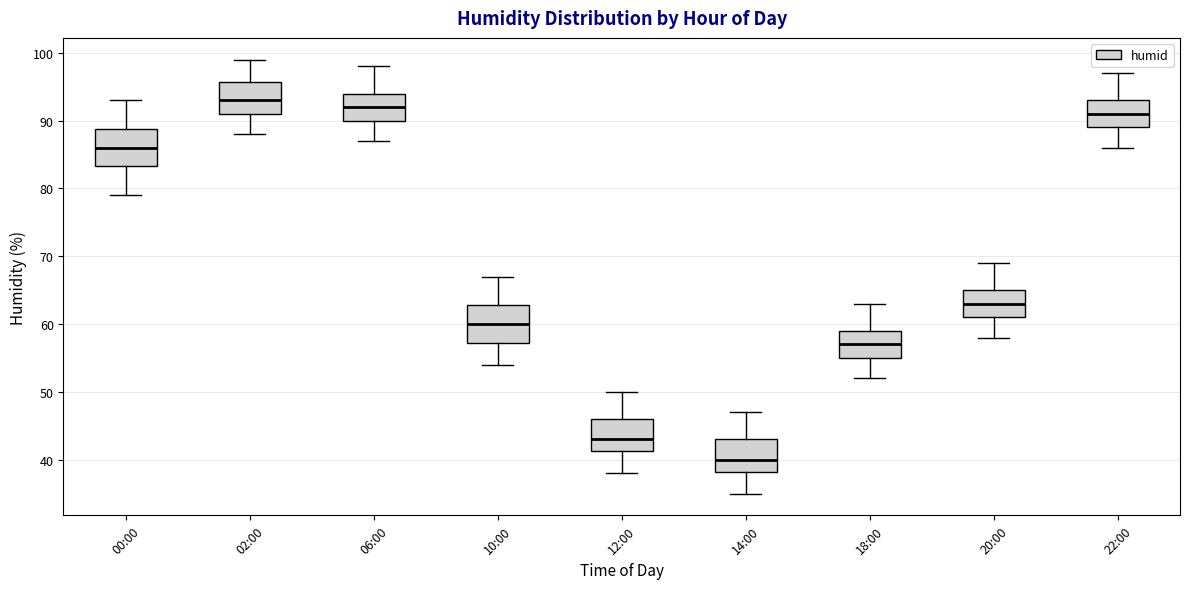

Reading left to right, transcribe this box plot: for each box, give where its median line is, the range the box spans, and where its two whiskers end, as read against the y-axis. The values are not printed on the chart, so give them approximately, as read against the axis.

00:00: median 86, box 83 to 89, whiskers 79 to 93
02:00: median 93, box 91 to 96, whiskers 88 to 99
06:00: median 92, box 90 to 94, whiskers 87 to 98
10:00: median 60, box 57 to 63, whiskers 54 to 67
12:00: median 43, box 41 to 46, whiskers 38 to 50
14:00: median 40, box 38 to 43, whiskers 35 to 47
18:00: median 57, box 55 to 59, whiskers 52 to 63
20:00: median 63, box 61 to 65, whiskers 58 to 69
22:00: median 91, box 89 to 93, whiskers 86 to 97